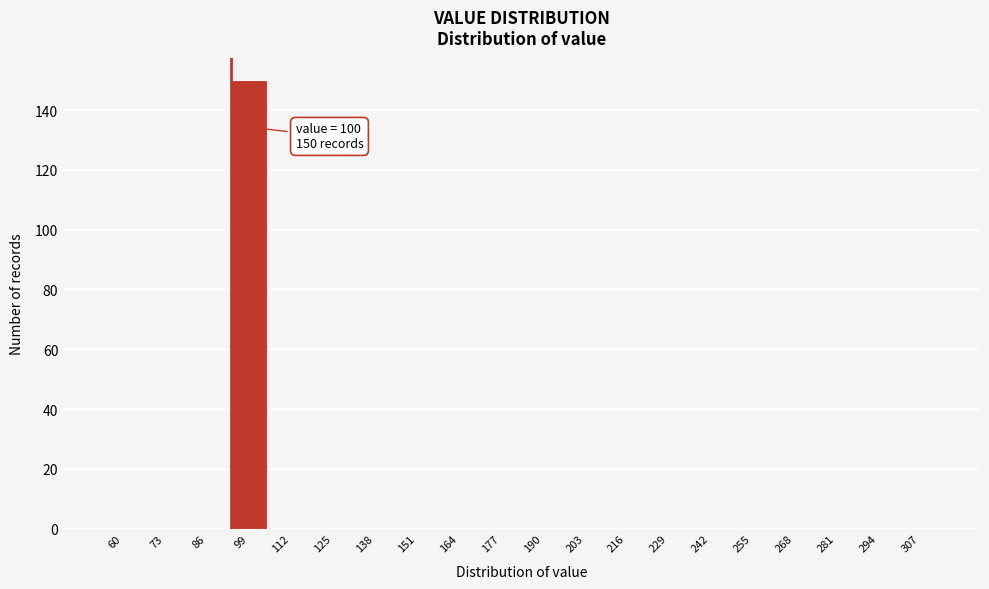

Reading left to right, transcribe all the data shown in this chart.

60=0	73=0	86=0	99=150	112=0	125=0	138=0	151=0	164=0	177=0	190=0	203=0	216=0	229=0	242=0	255=0	268=0	281=0	294=0	307=0